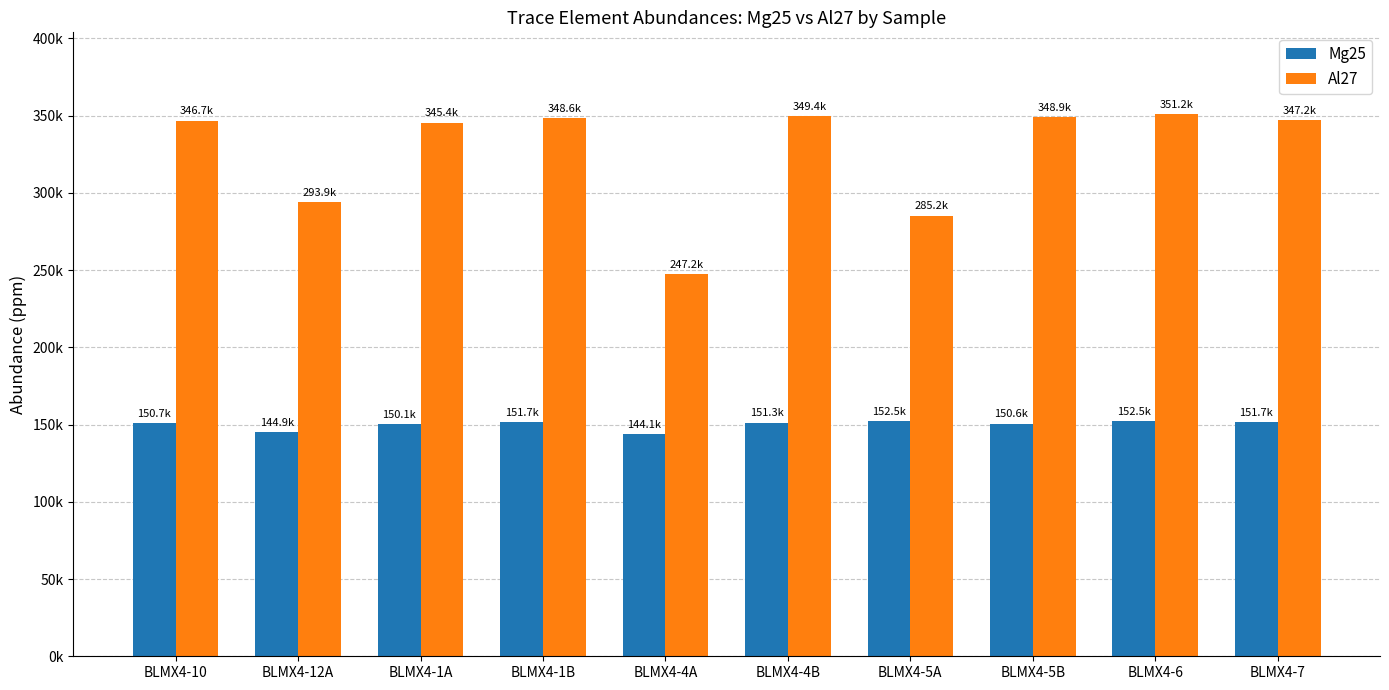

What are all the series names shown in the legend?

Mg25, Al27